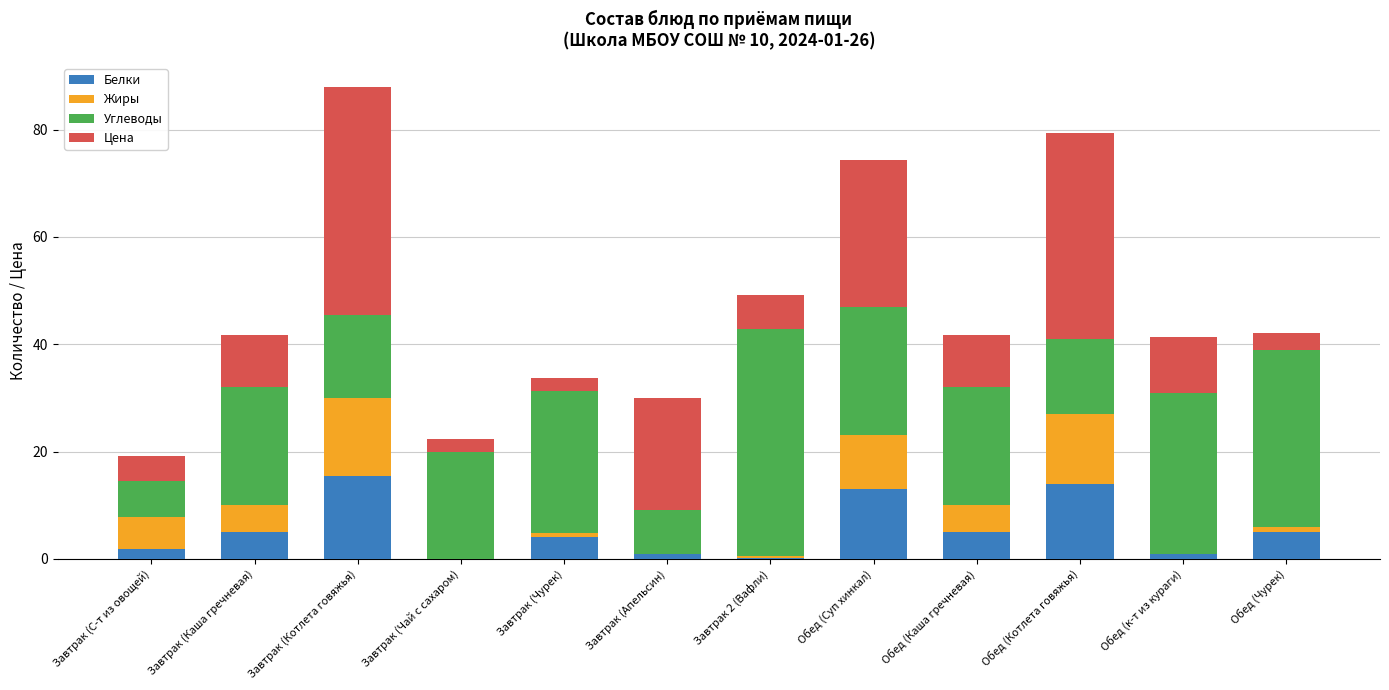

The value of Белки at Завтрак (Котлета говяжья) is 21.1. True or false?

False